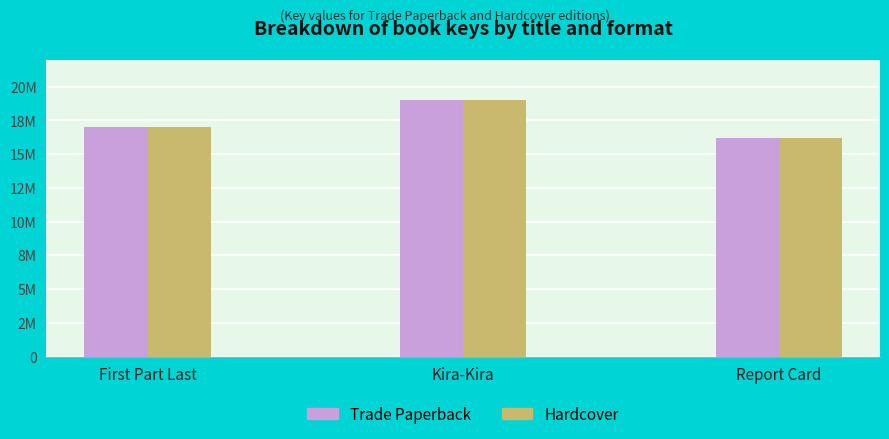

Does the chart contain stacked bars?

No